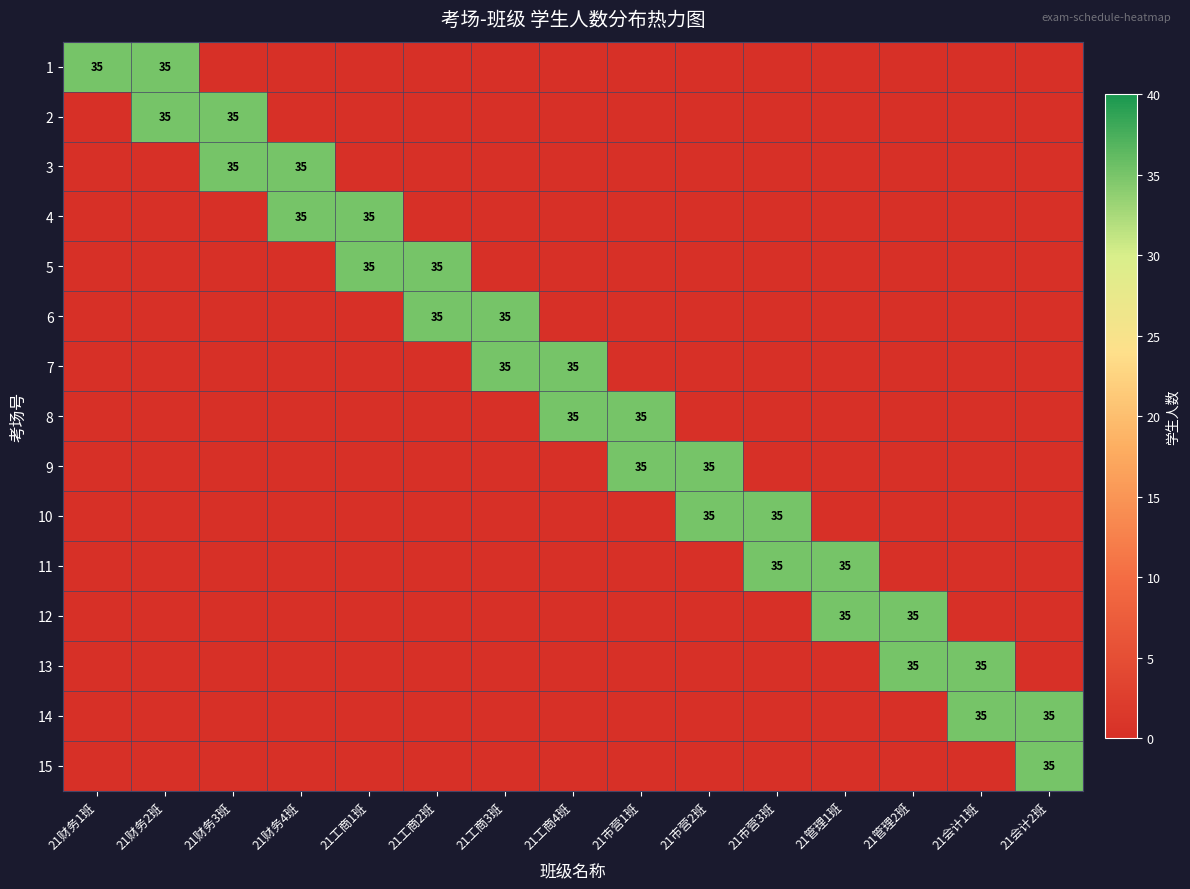

Count the number of data series in this chart.

15